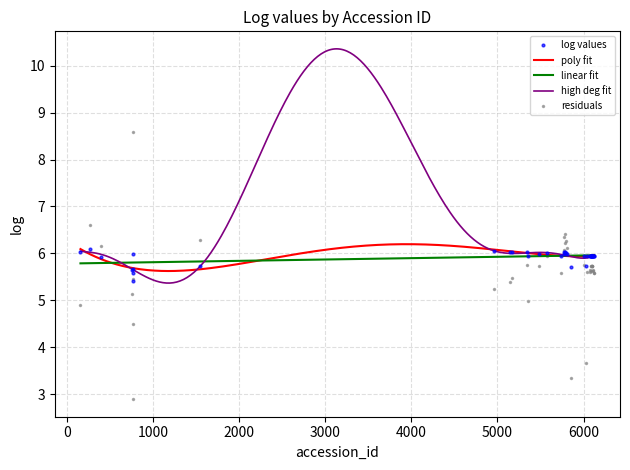

Reading left to right, what are all the values shown in this chart?

159=6.0	265=6.1	403=5.9	763=5.6	765=6.0	766=5.4	768=5.6	772=5.7	1552=5.7	4958=6.0	5151=6.0	5165=6.0	5349=6.0	5353=5.9	5486=6.0	5577=6.0	5741=5.9	5768=6.0	5772=6.0	5779=6.0	5784=6.0	5800=6.0	5811=6.0	5856=5.7	6008=5.9	6025=5.7	6042=5.9	6073=5.9	6074=5.9	6085=5.9	6090=5.9	6092=5.9	6094=5.9	6097=5.9	6098=5.9	6099=5.9	6114=5.9	6115=5.9	6122=5.9	6125=5.9